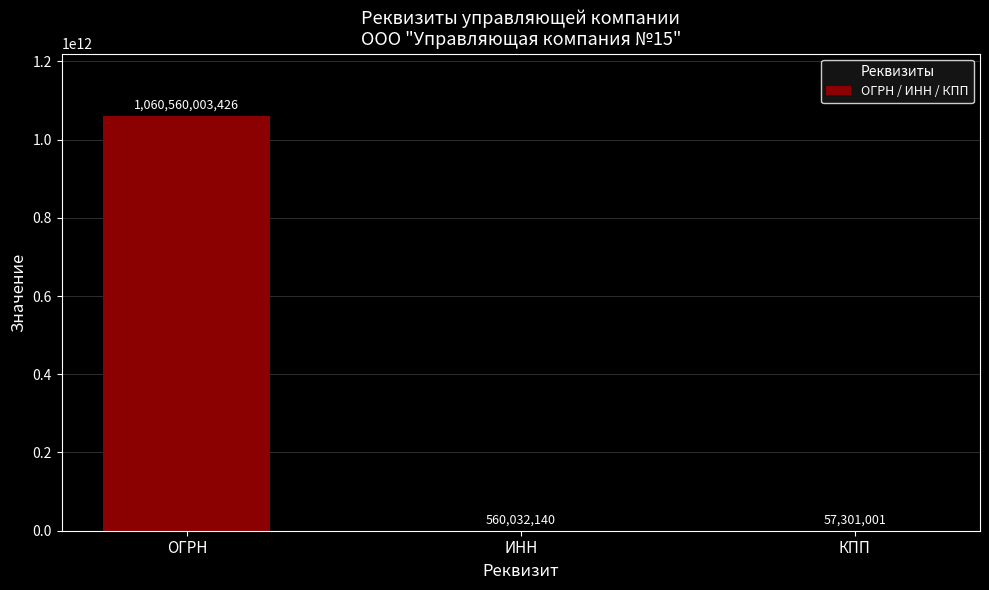

How many series are shown in this chart?

1